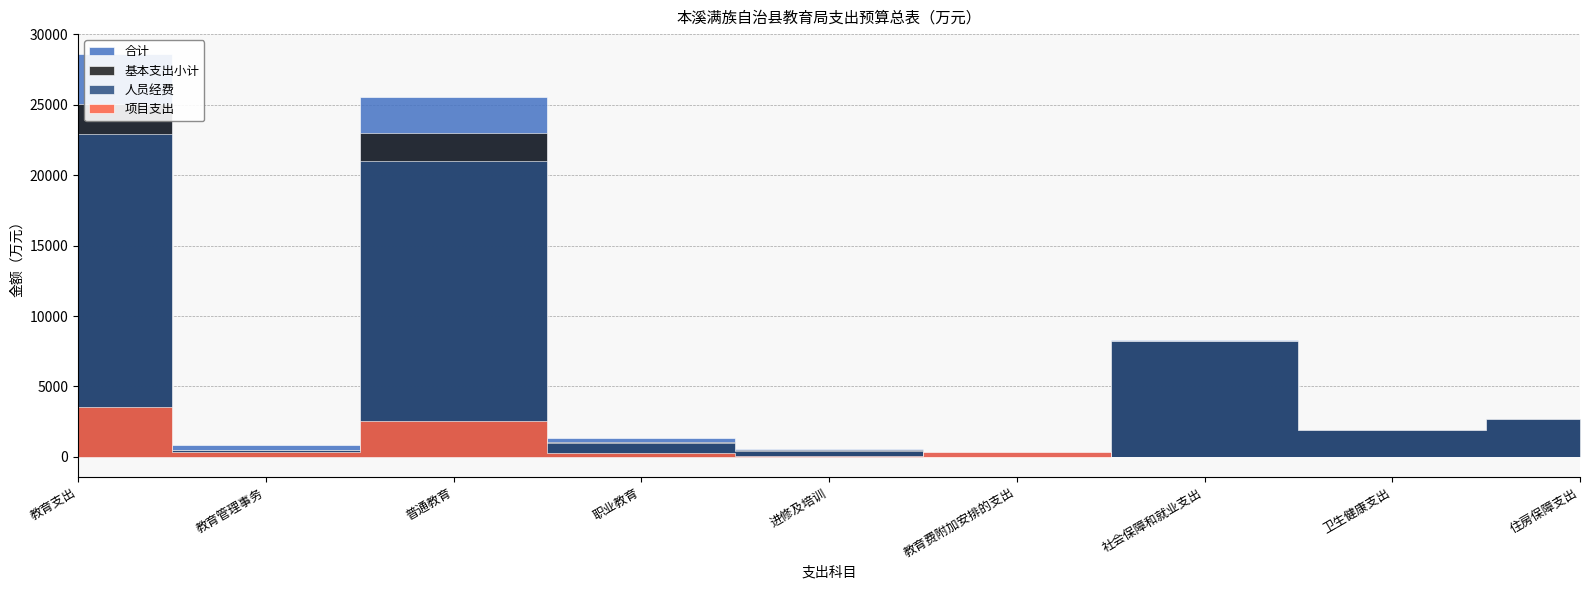

Is this an area chart (filled region under the line)?

No